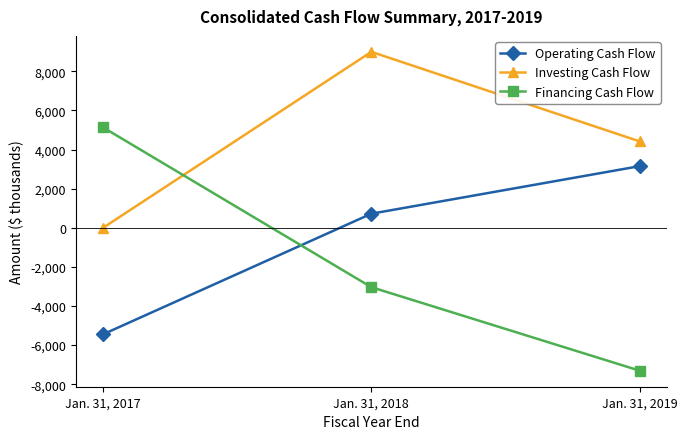

At how many categories does at least one series exceed 1993?

3